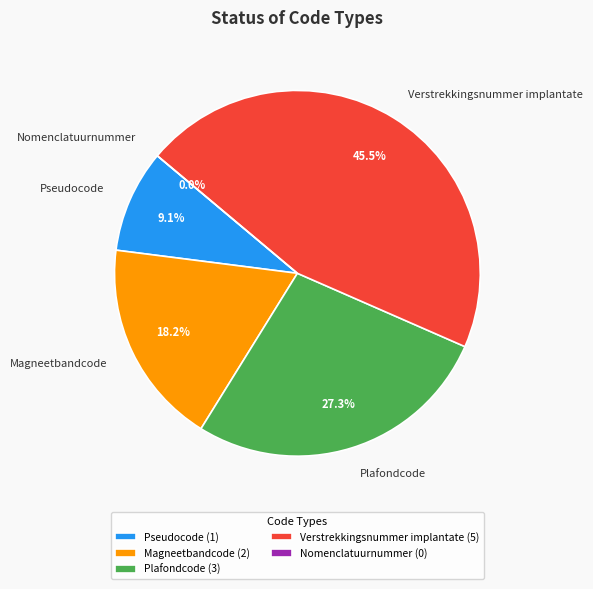

What is the total percentage of Nomenclatuurnummer and Magneetbandcode?

18.2%